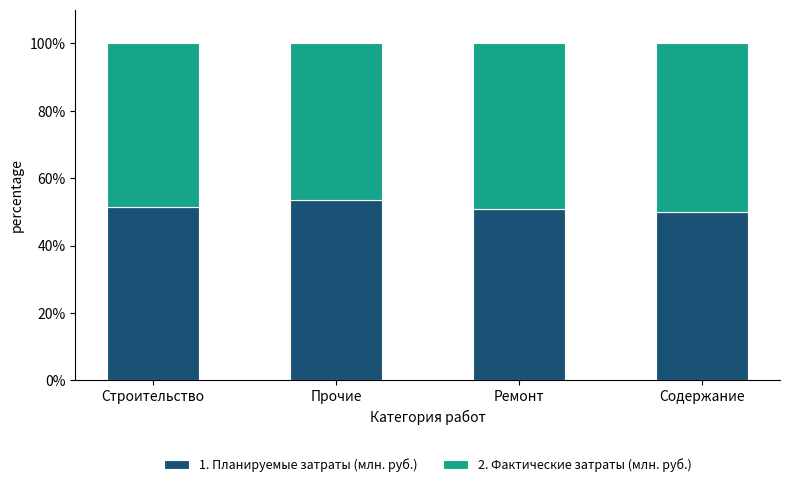

What is the minimum value for 1. Планируемые затраты (млн. руб.)?

50.0